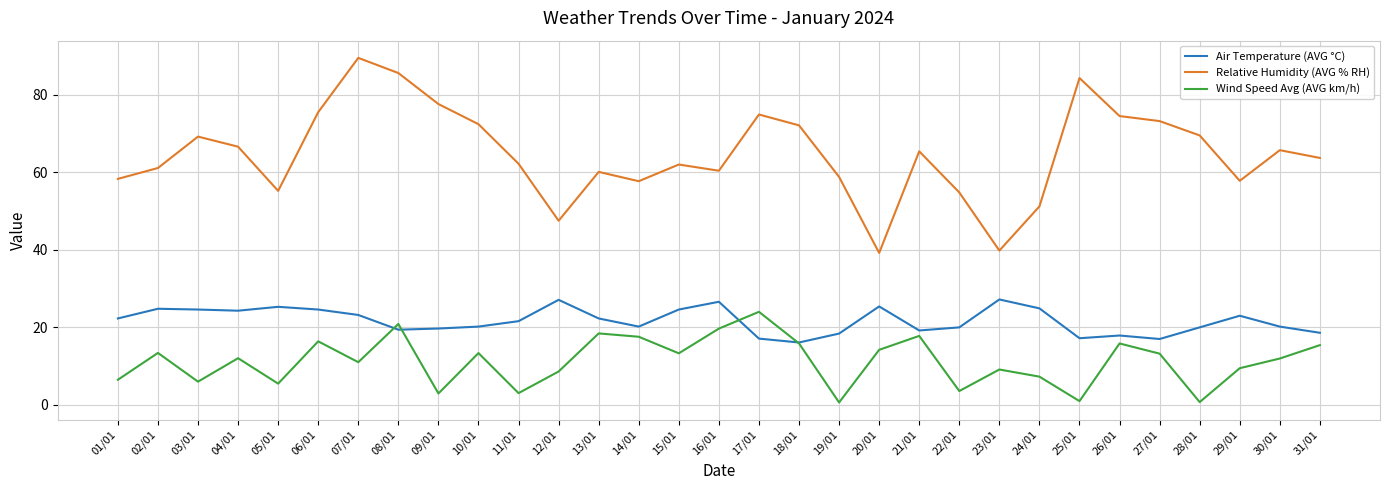

What position from the right is 25/01?

7